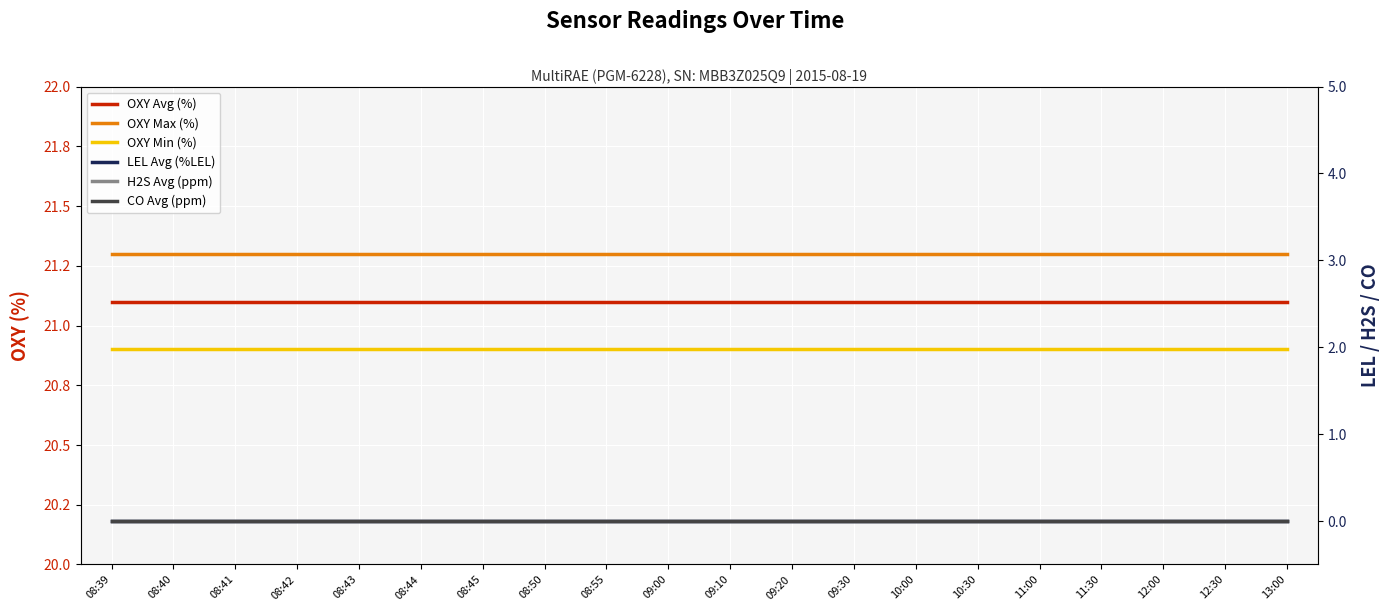

What is the spread (max minus min) of values at 09:20?

21.3